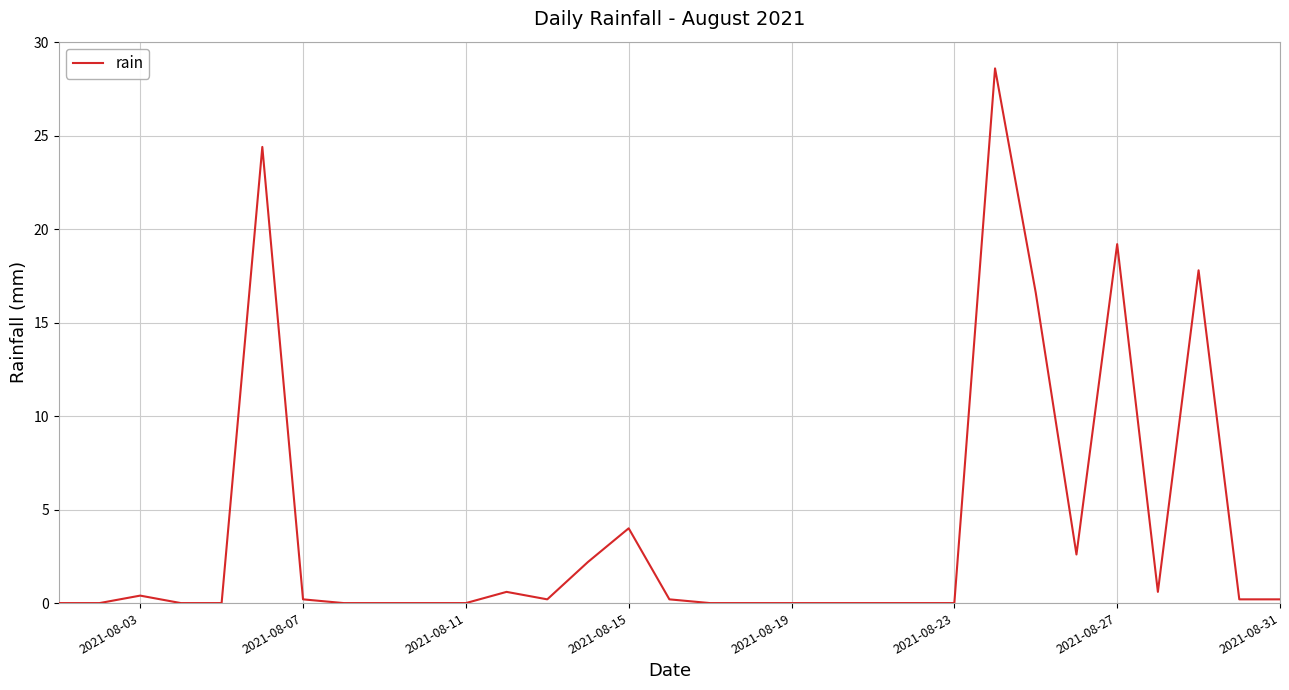

What is the maximum value shown in the chart?

28.6